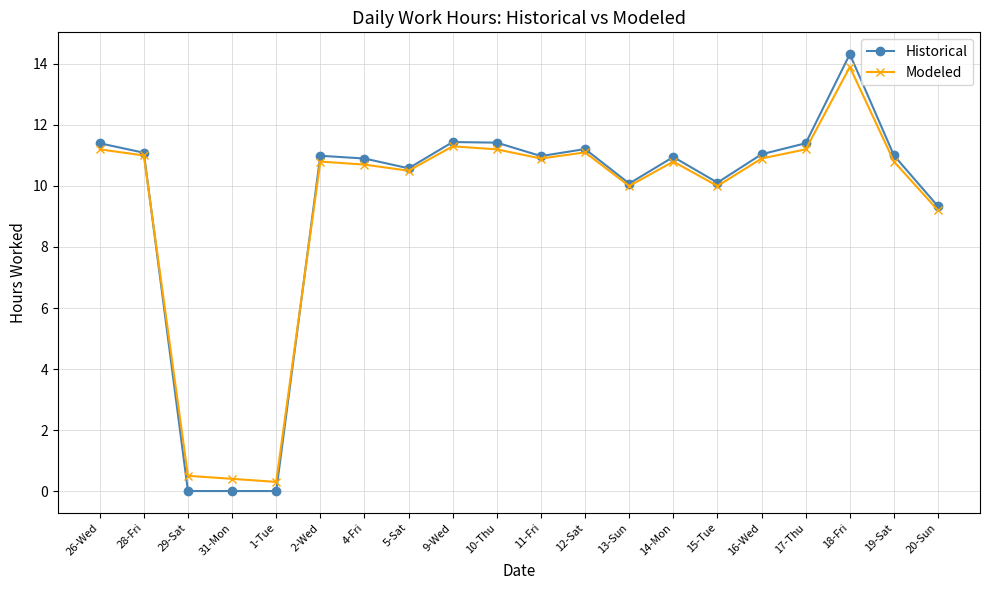

What is the difference between the Historical values at 29-Sat and 15-Tue?

10.1